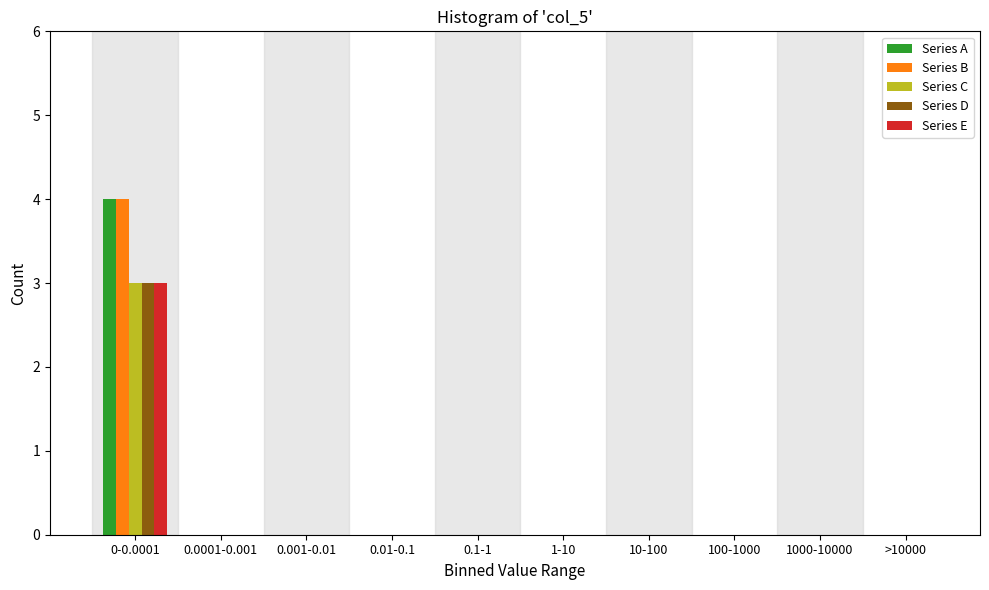

Which label corresponds to the largest value in the chart?

0-0.0001